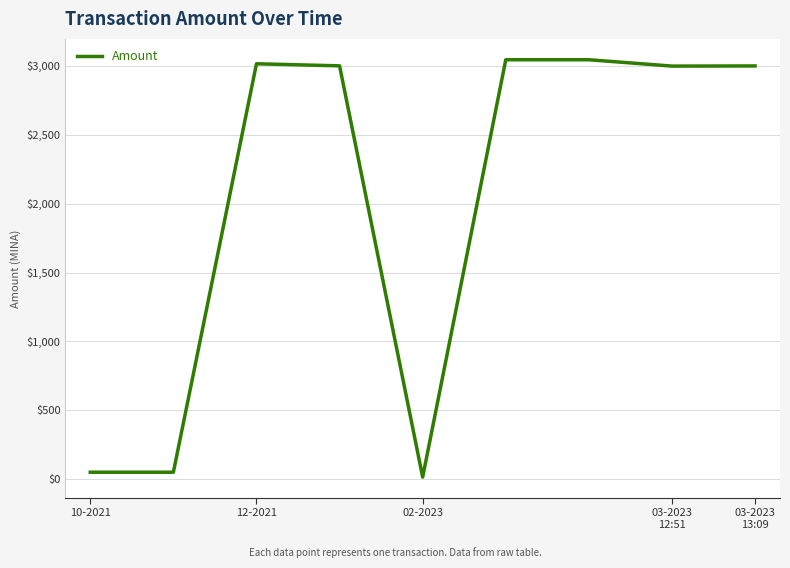

What is the maximum value shown in the chart?

3044.3